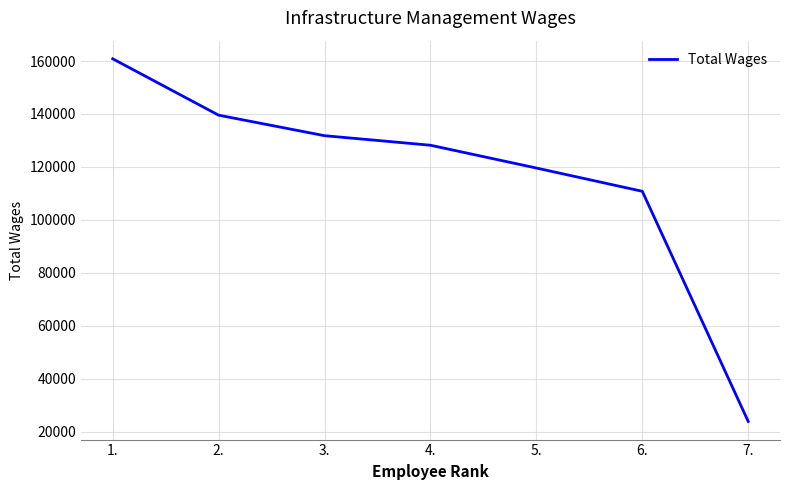

Where is the data nearest to the value 92355?

6.